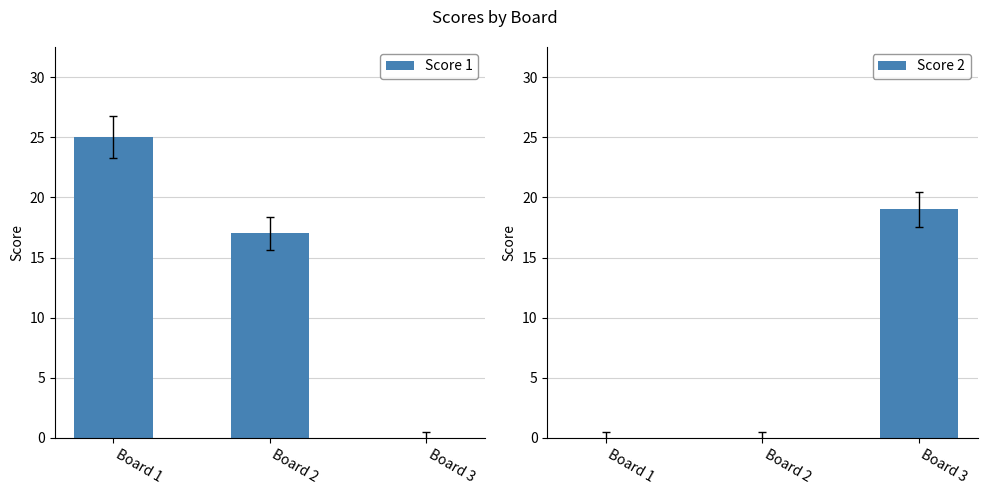

At how many categories does at least one series exceed 7?

3